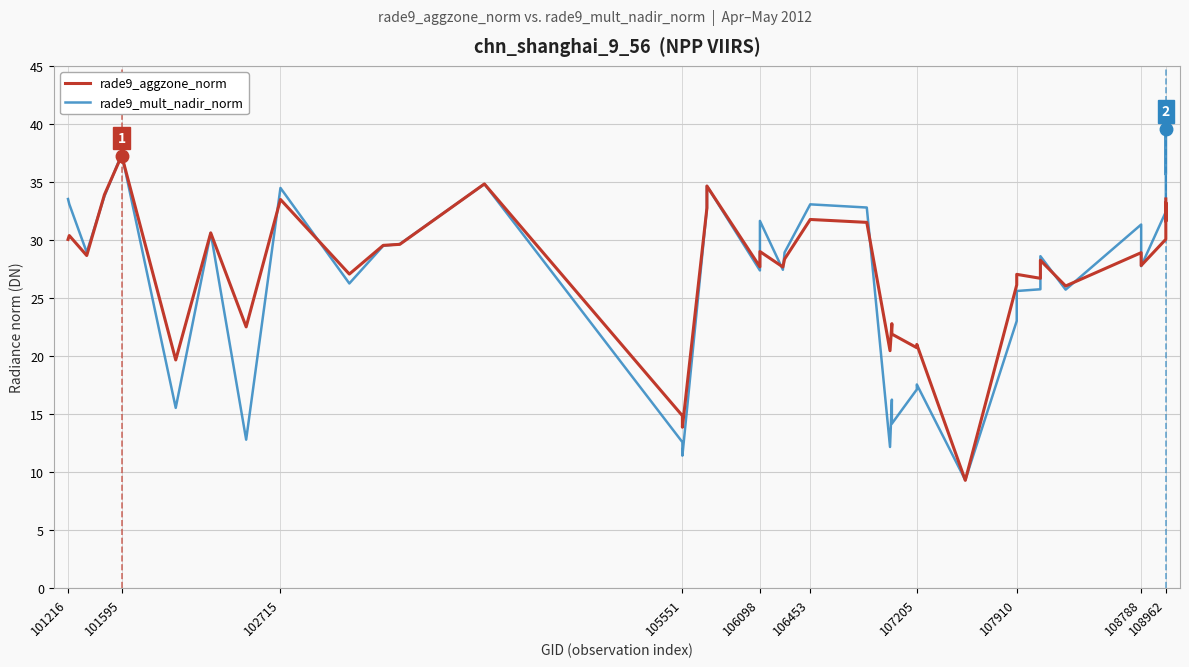

What is the difference between the maximum and minimum values in the rade9_aggzone_norm series?

28.0